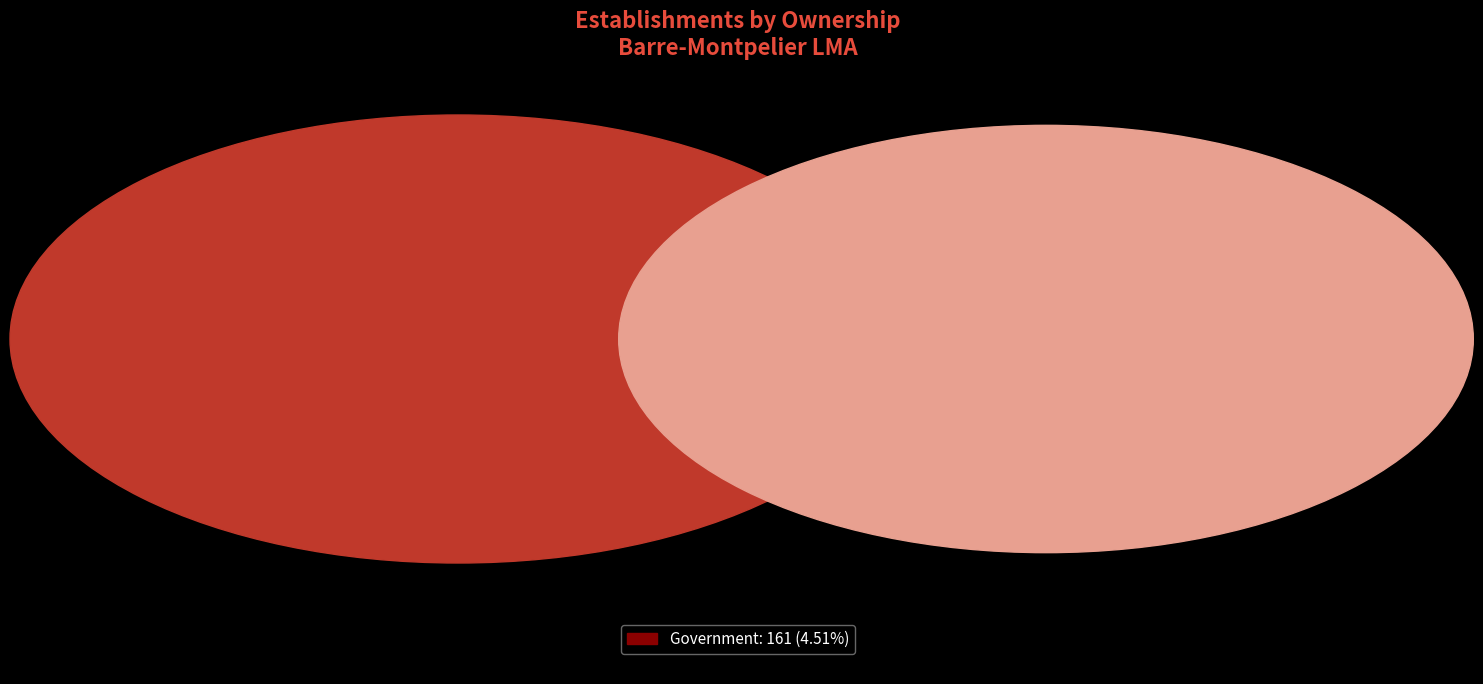

Count the number of slices in the pie.

3